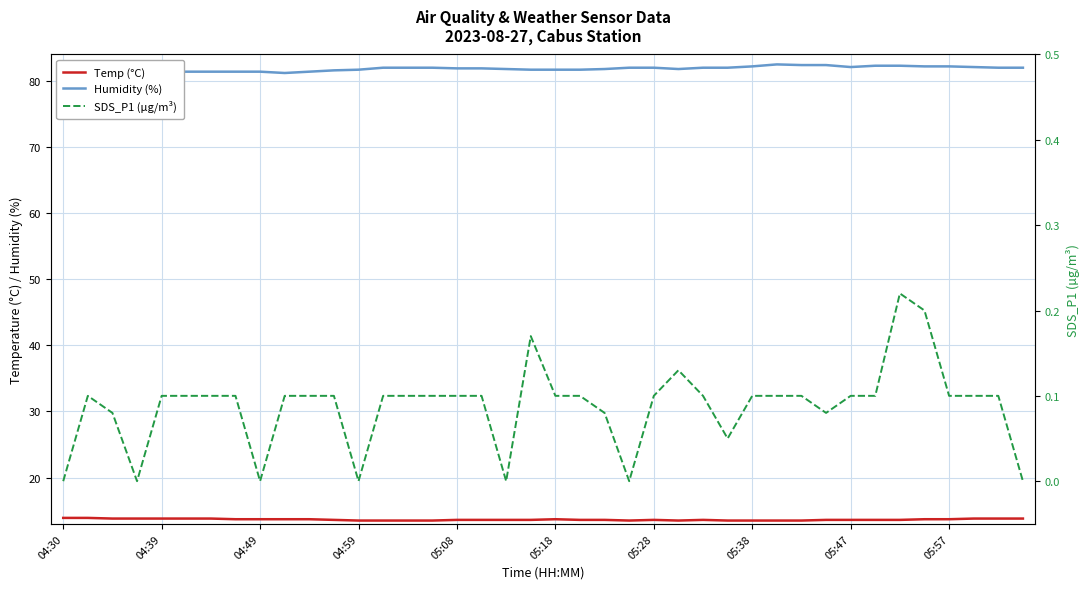

True or false: Humidity (%) has a value of 125.5 at 05:18.

False